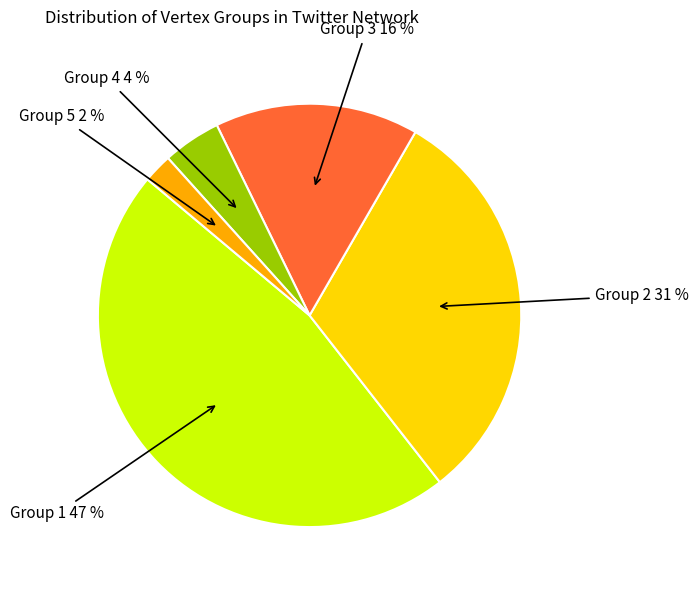

How many slices are in this pie chart?

5